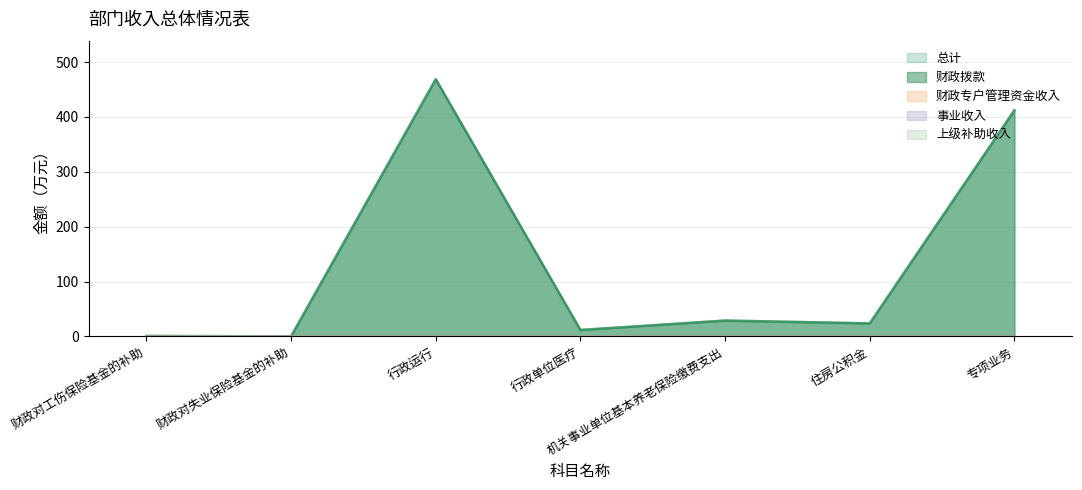

Rank the categories by 财政专户管理资金收入 value from lowest to highest.

财政对工伤保险基金的补助, 财政对失业保险基金的补助, 行政运行, 行政单位医疗, 机关事业单位基本养老保险缴费支出, 住房公积金, 专项业务